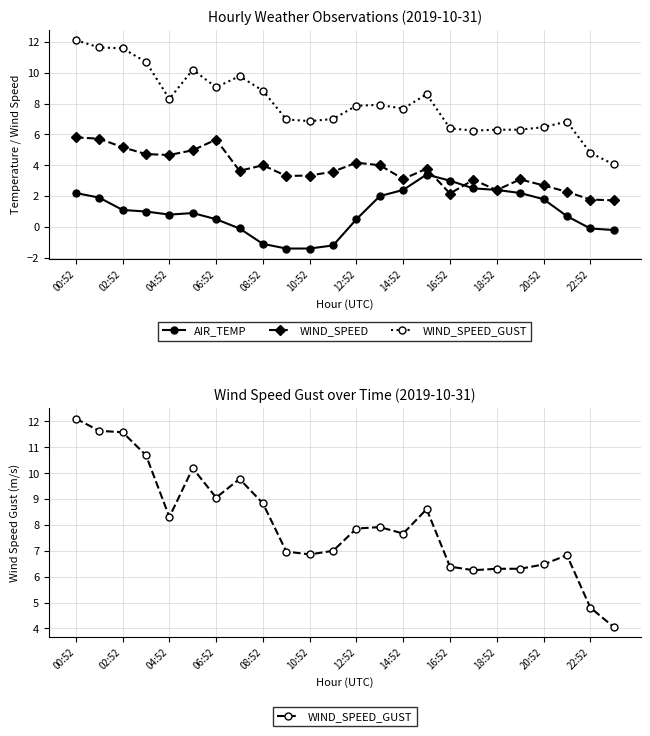

Which series changed the most between 20:52 and 21?

AIR_TEMP